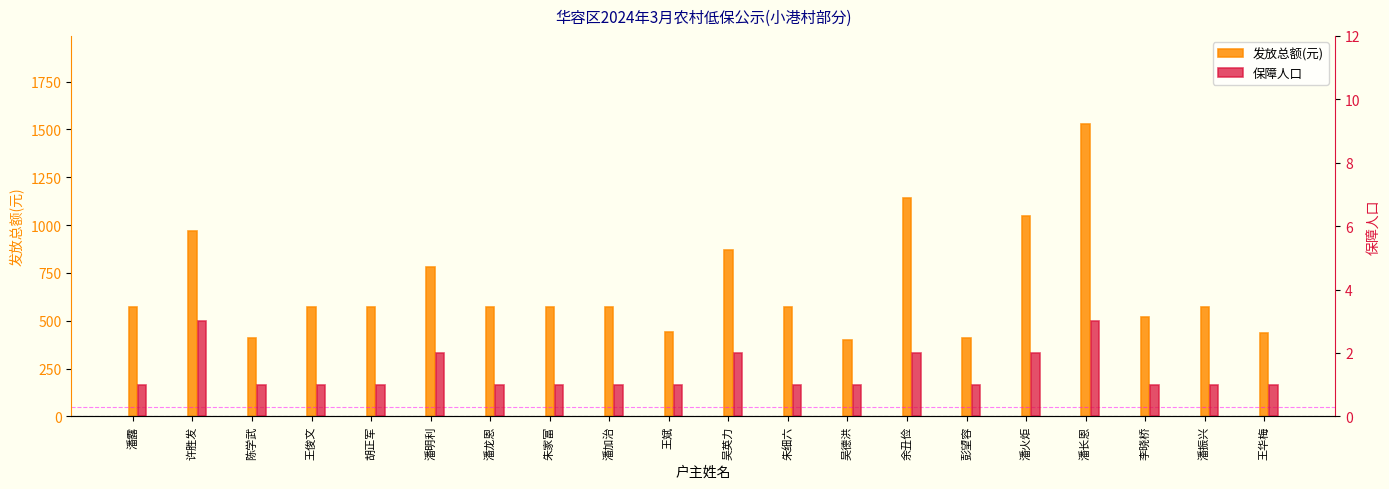

Which label corresponds to the largest value in the chart?

潘长恩